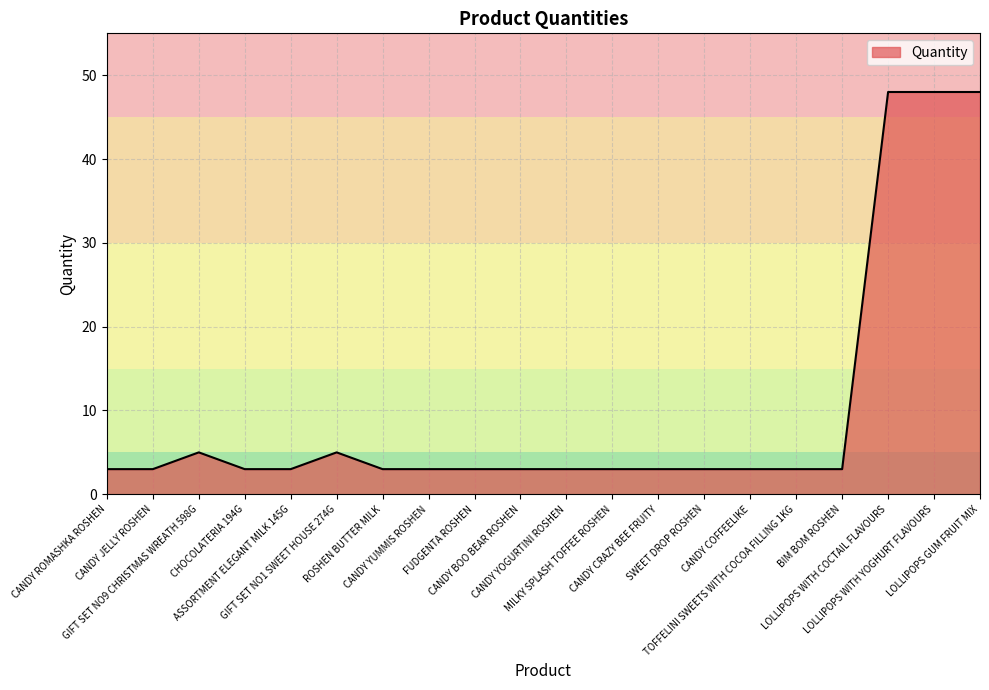

What is the sum of all values?

199